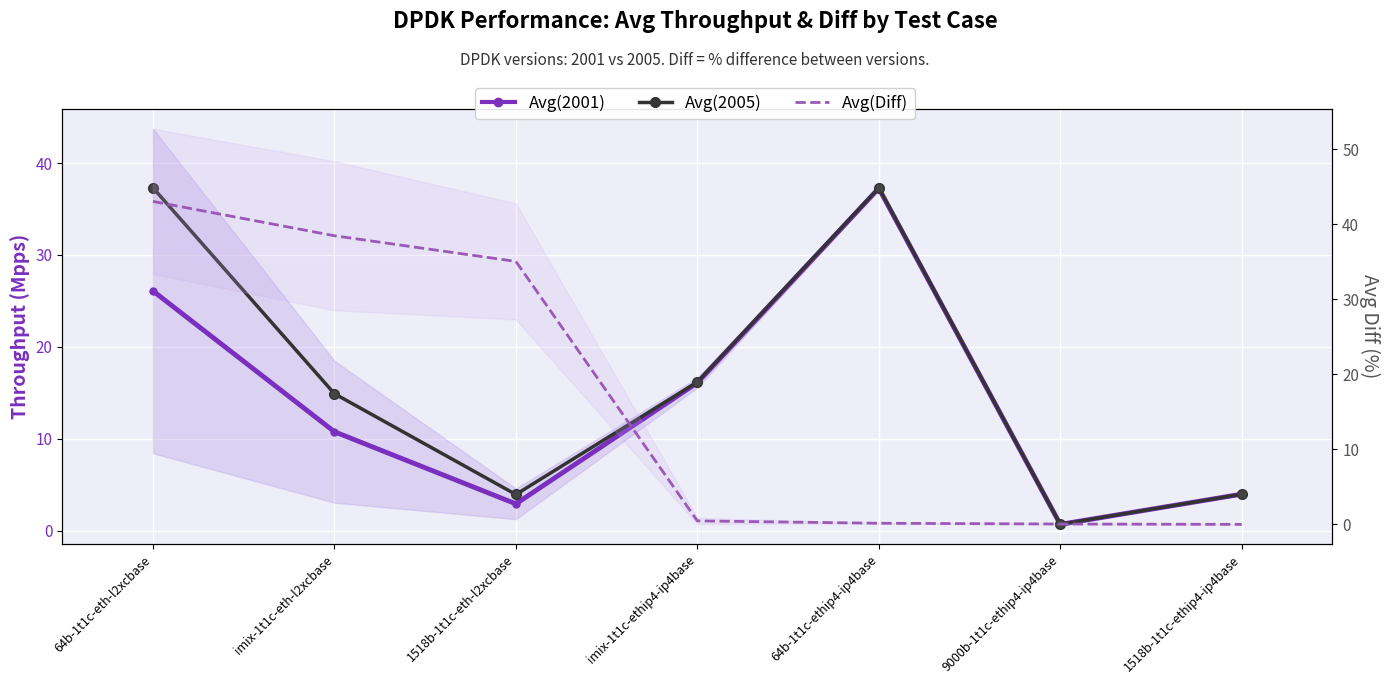

At how many categories does at least one series exceed 31?

4